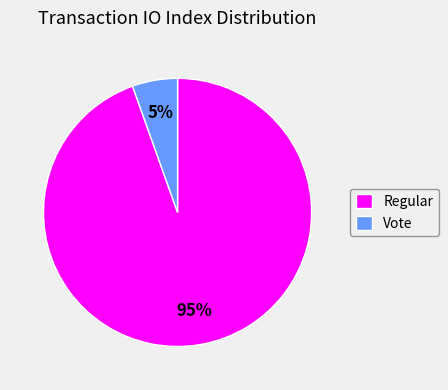

Which has a higher value, Vote or Regular?

Regular